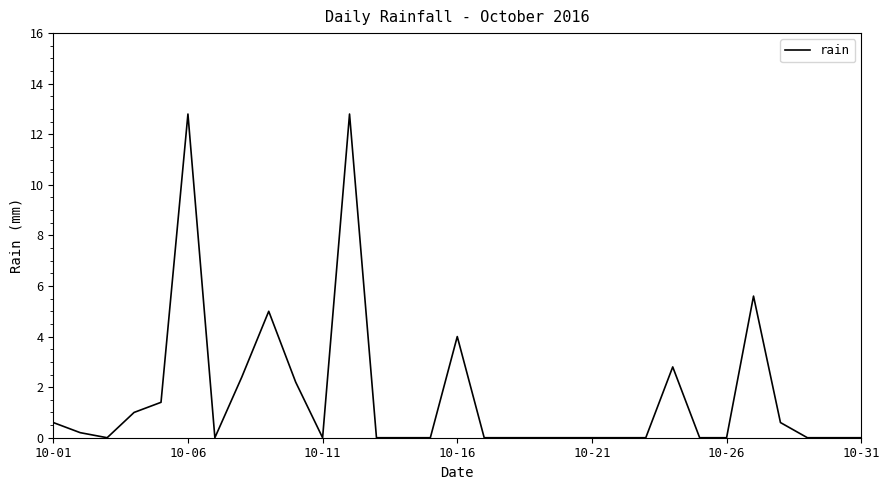

What is the maximum value shown in the chart?

12.8